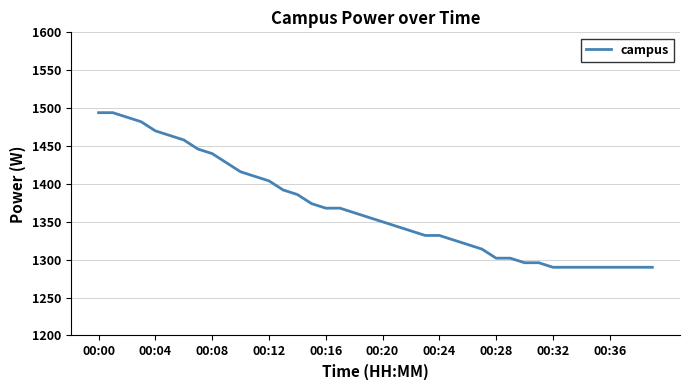

What is the maximum value shown in the chart?

1494